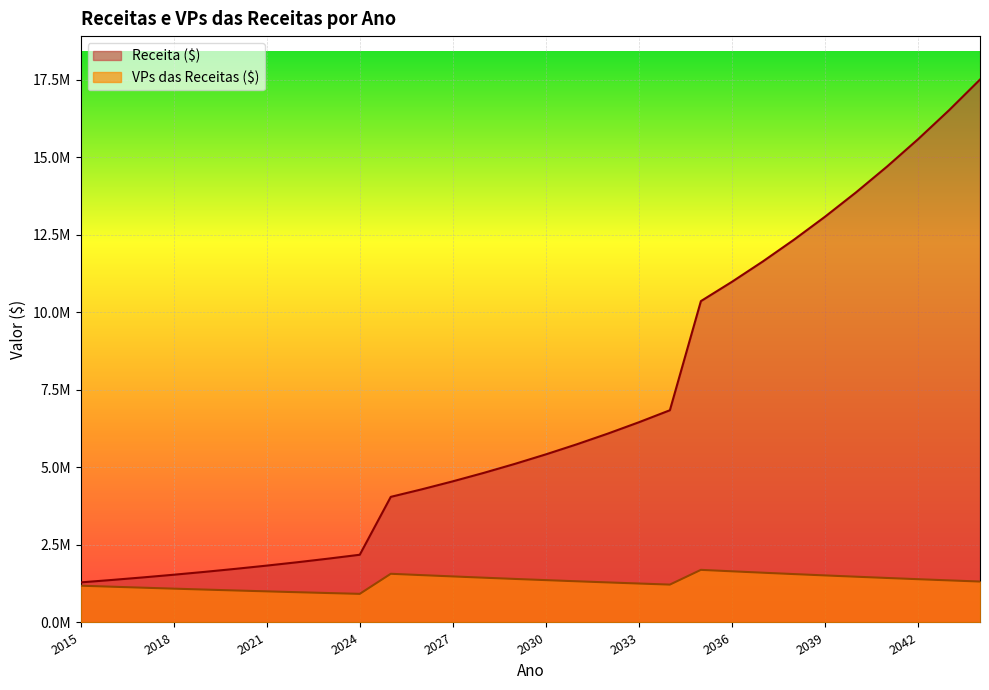

Between 2031 and 2036, which series saw the biggest shift?

Receita ($)